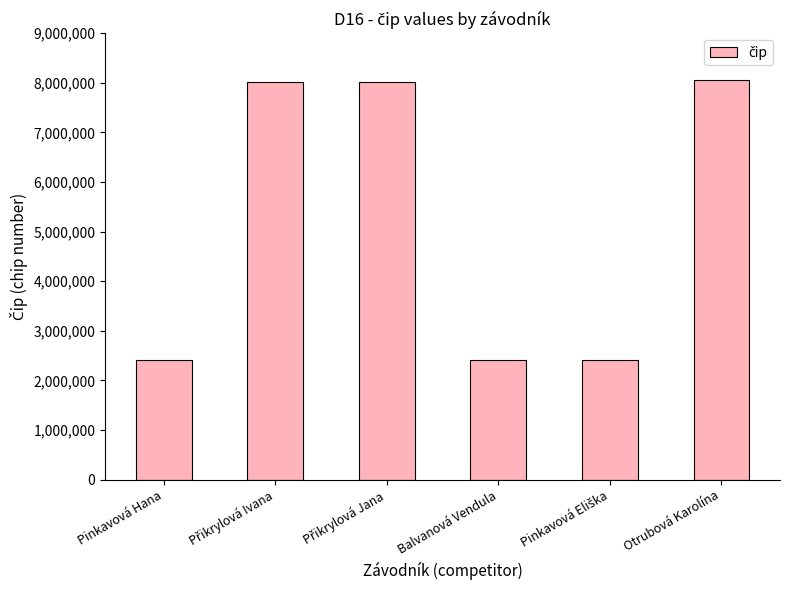

The value at Otrubová Karolína is 8061460. True or false?

True